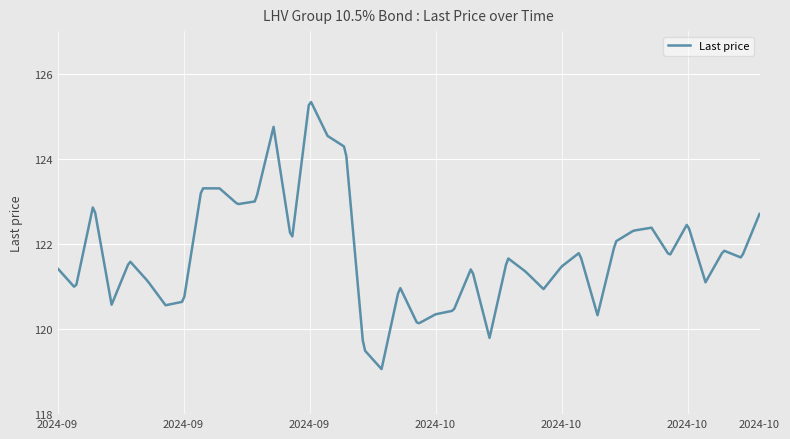

What is the minimum value shown in the chart?

119.1